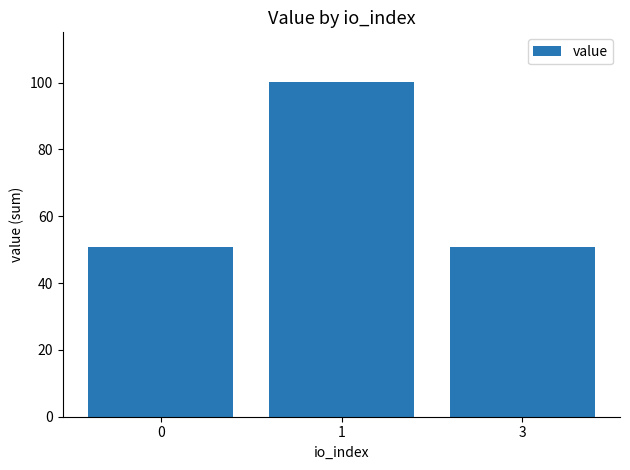

Are the bars horizontal?

No